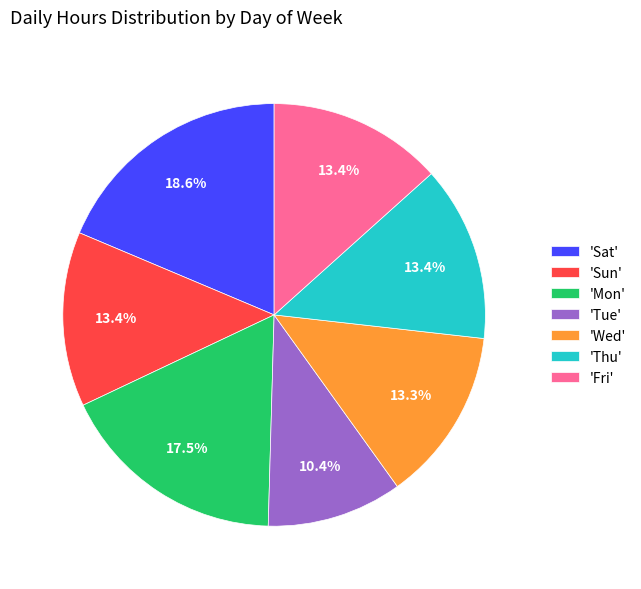

What is the total percentage of 'Mon' and 'Tue'?

27.9%